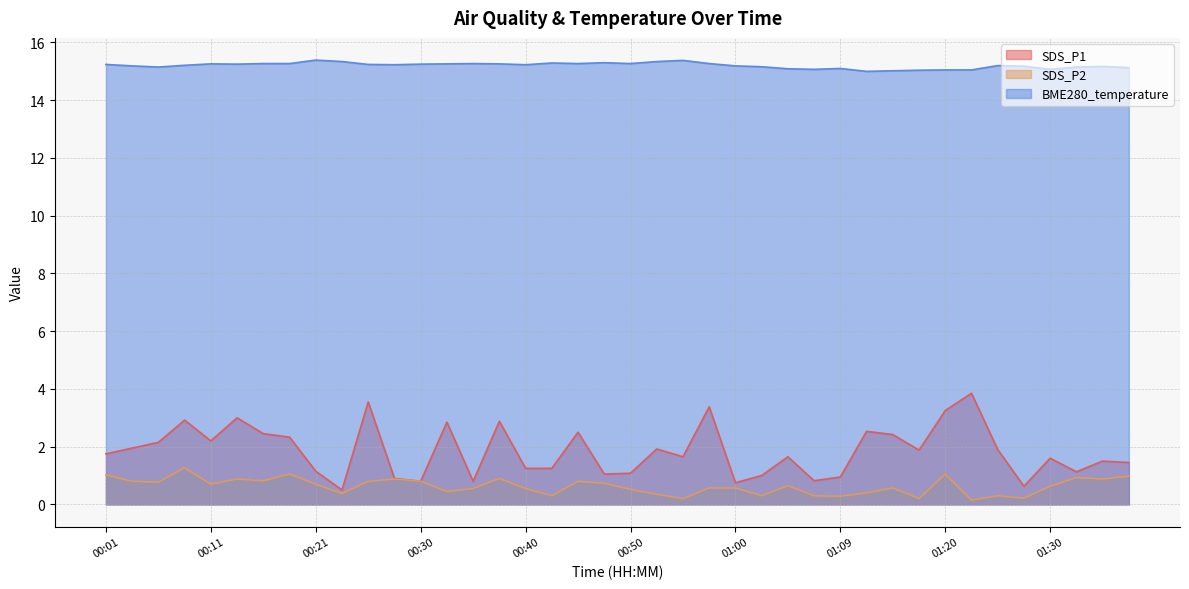

True or false: SDS_P2 and SDS_P1 intersect in this chart.

False